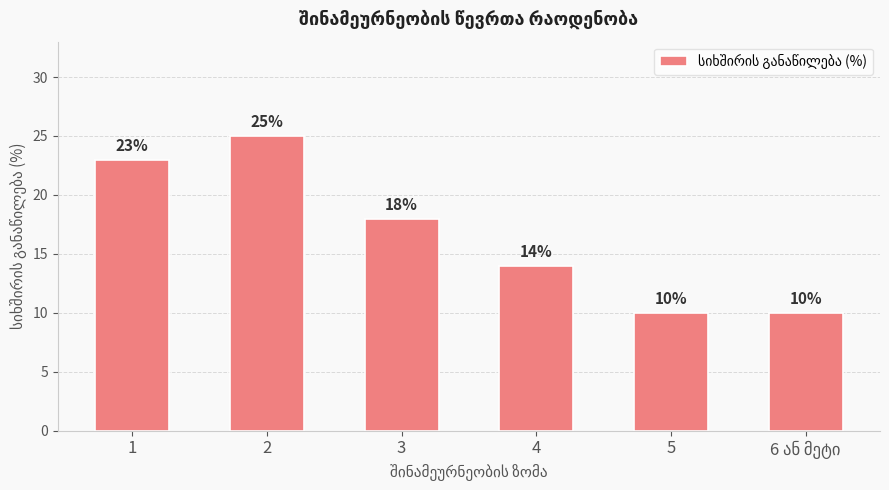

True or false: the data shows 14 at 4.

True